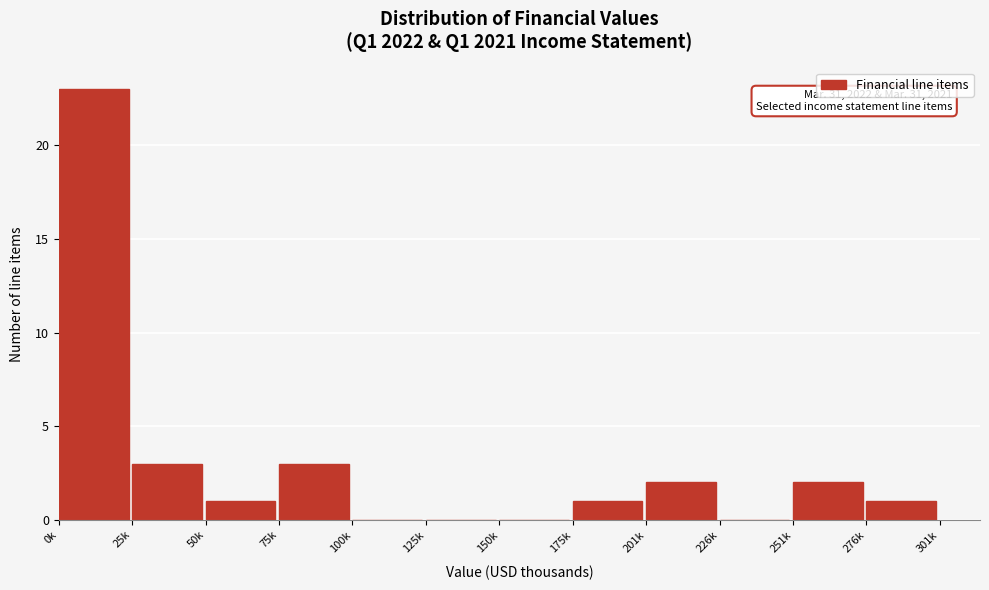

Reading left to right, transcribe all the data shown in this chart.

0k=23	25k=3	50k=1	75k=3	100k=0	125k=0	150k=0	175k=1	201k=2	226k=0	251k=2	276k=1